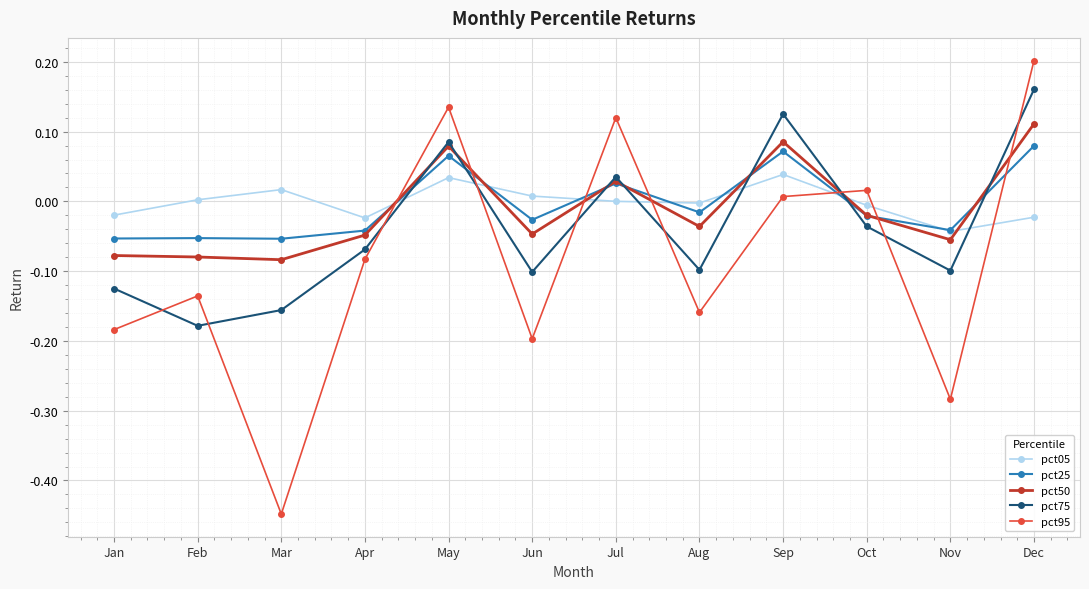

Which series has the largest range (max minus min)?

pct95